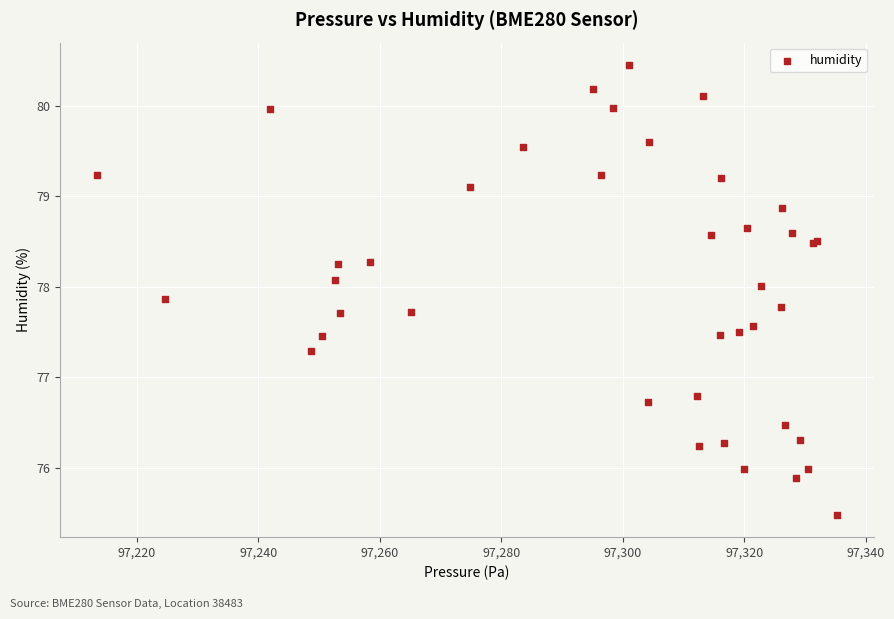

What Y value in the scatter plot is closest to 77?

76.8